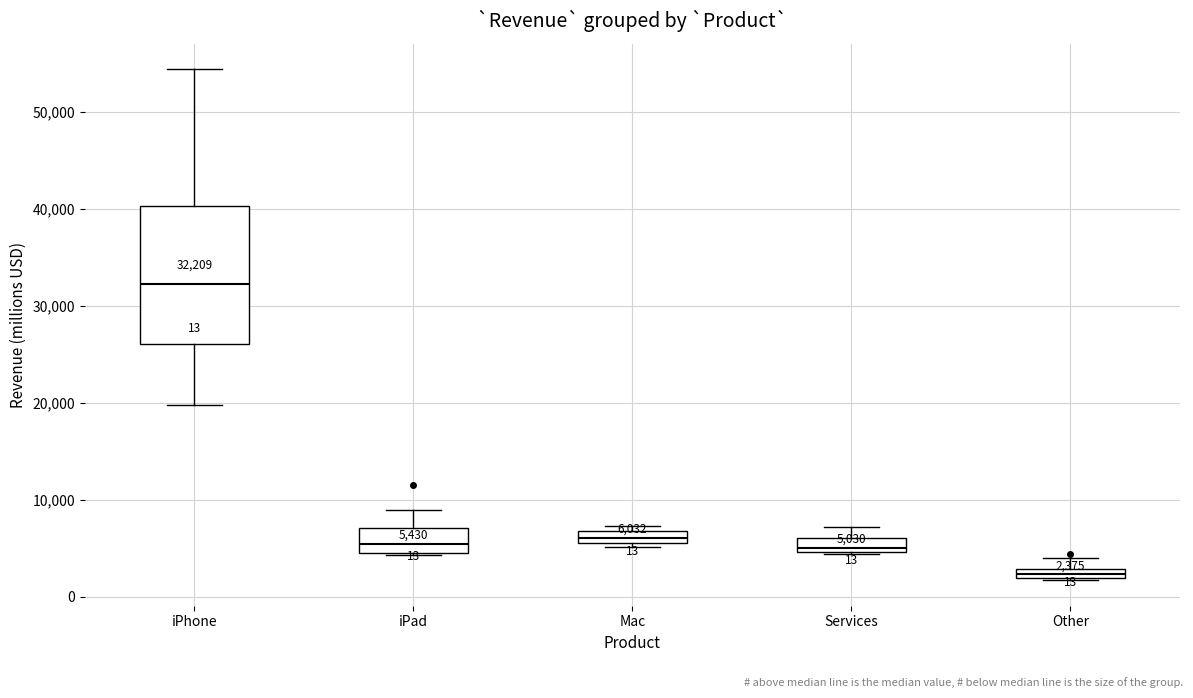

Which box has the highest median line?

iPhone